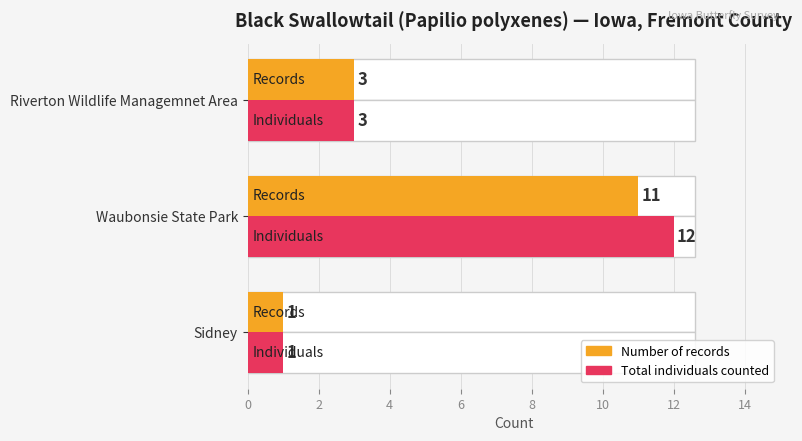

What is the minimum value for Number of sightings (records)?

1